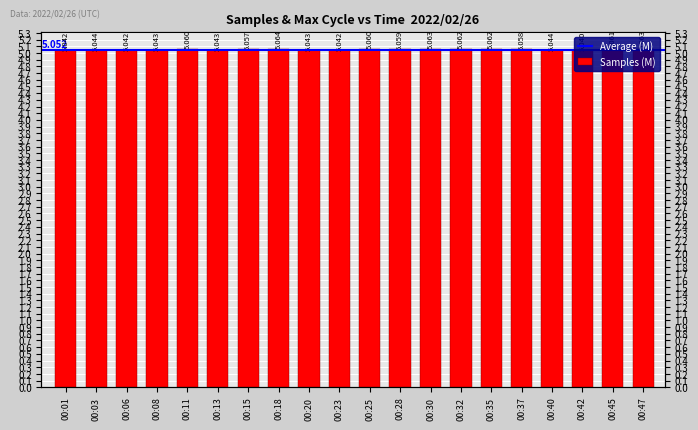

What is the value of the 4th bar from the left?

5.0